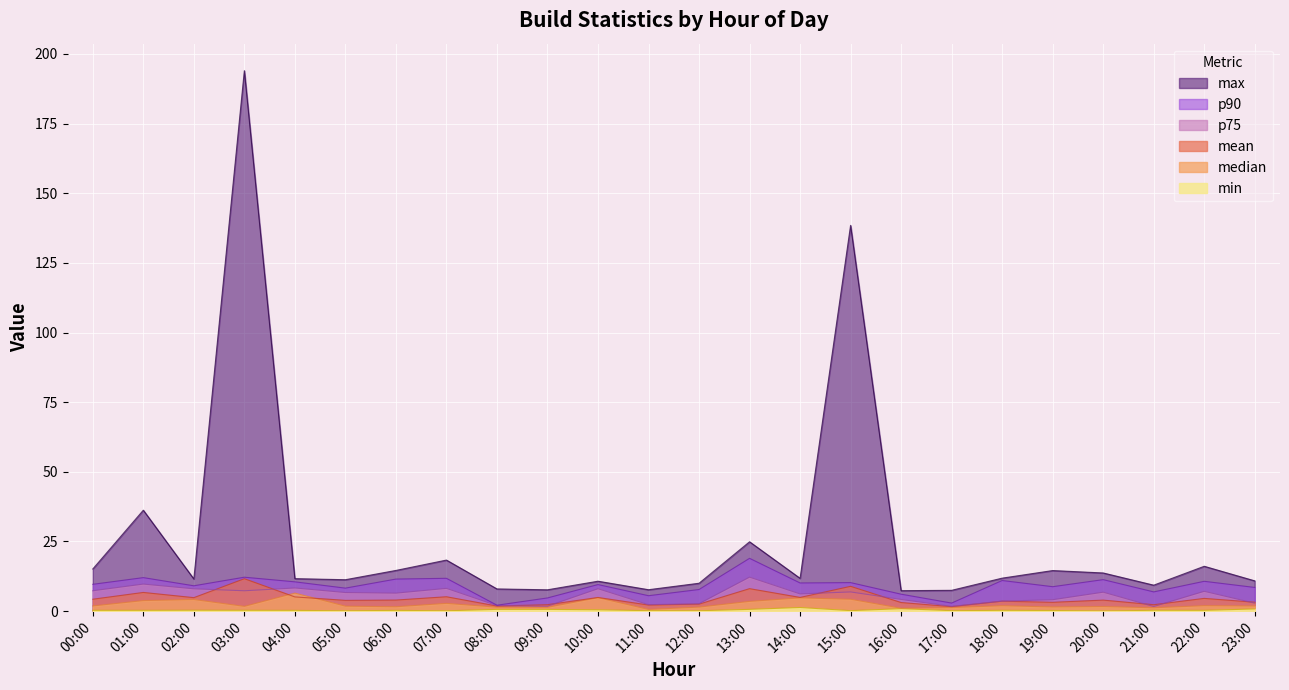

Is the value of median at 03:00 greater than the value of min at 19:00?

Yes